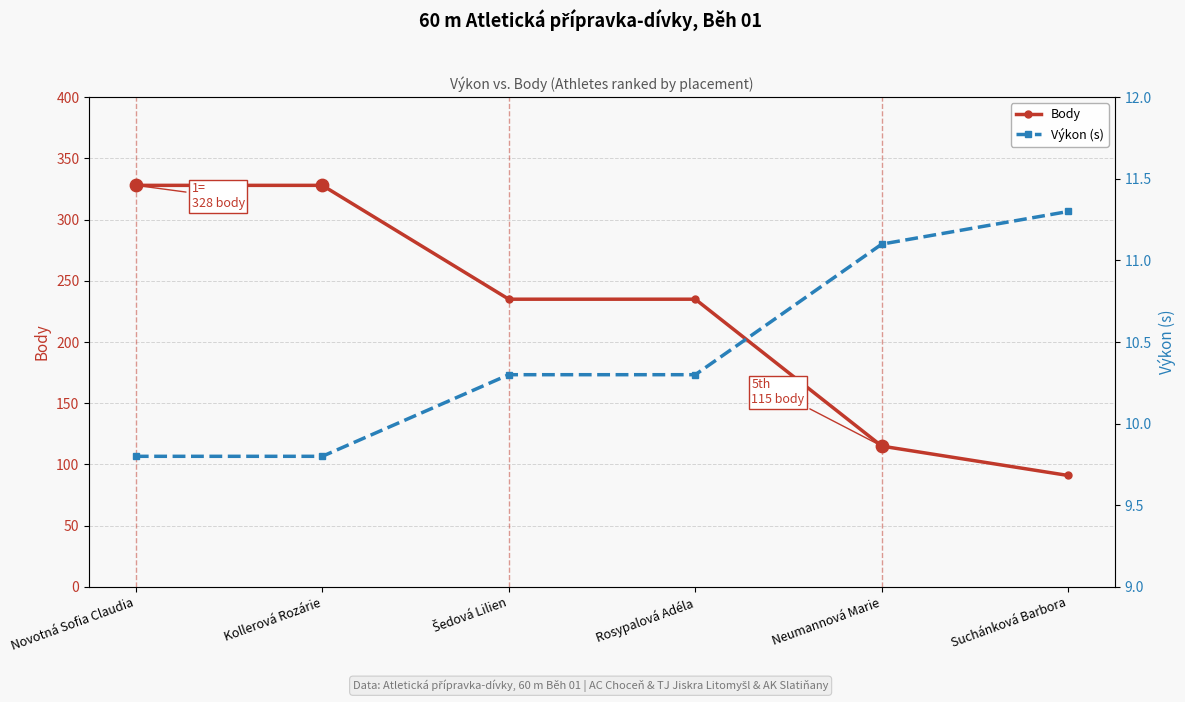

What are all the series names shown in the legend?

Body, Výkon (s)